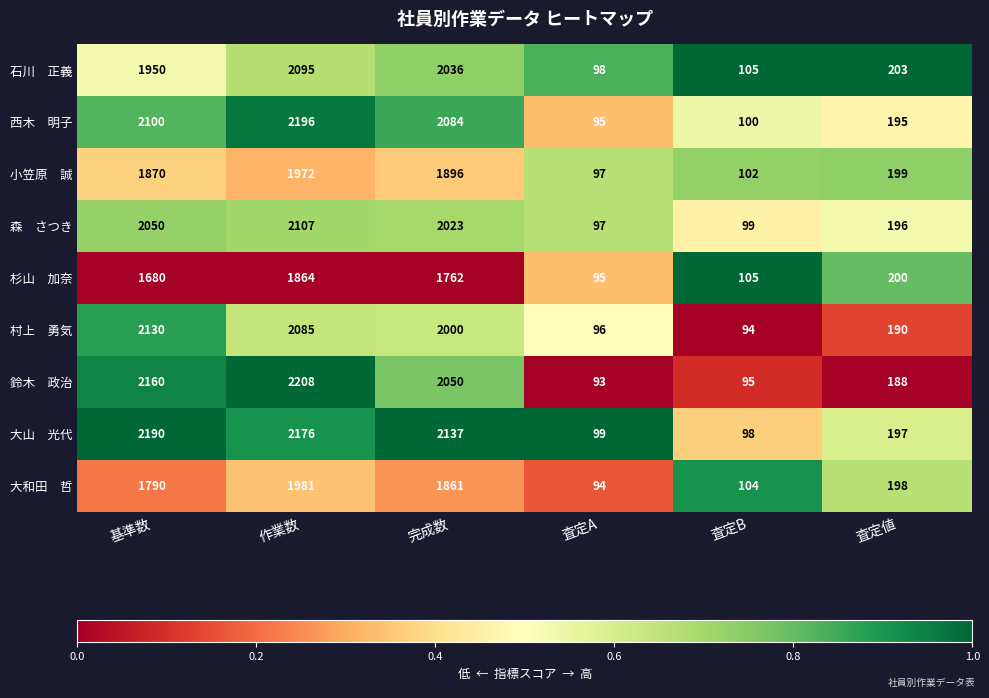

What is the spread (max minus min) of values at 完成数?

375